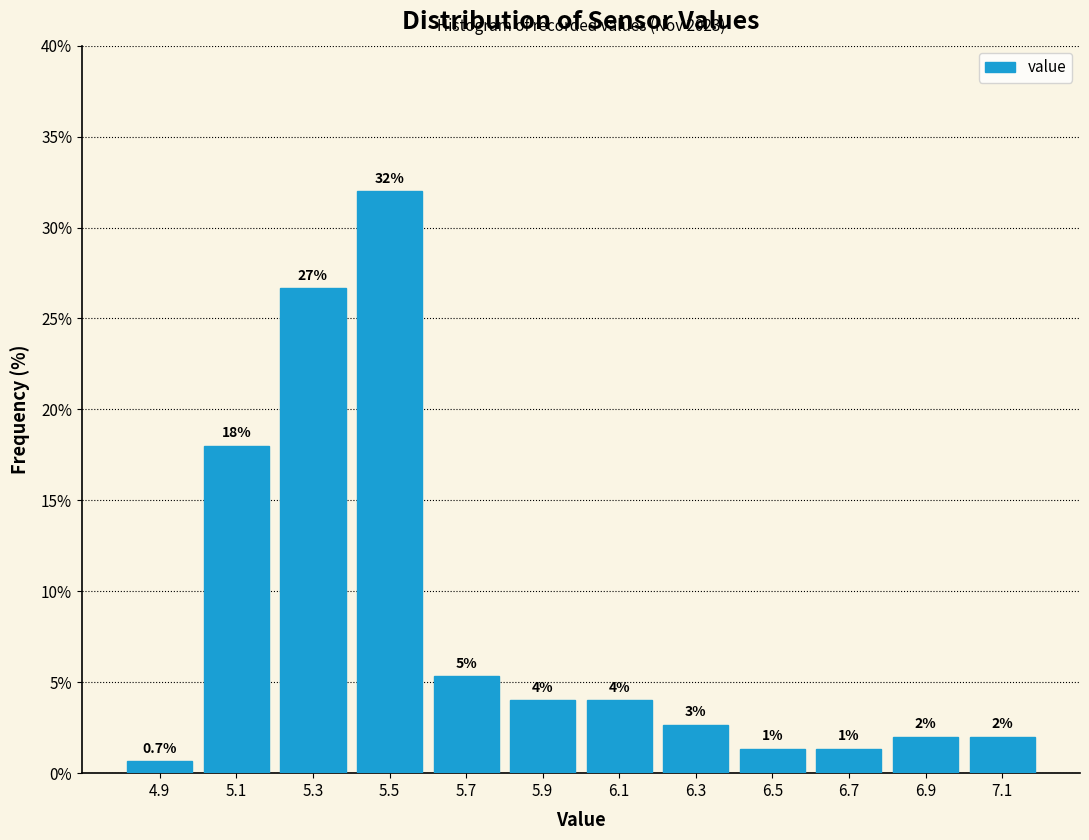

Which range on the x-axis has the tallest bar?

5.4 to 5.6